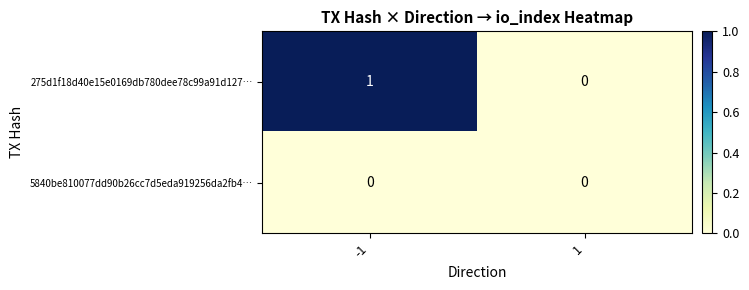

Reading right to left, transcribe all the data shown in this chart.

275d1f18d40e15e0169db780dee78c99a91d127…: 1=0	-1=1
5840be810077dd90b26cc7d5eda919256da2fb4…: 1=0	-1=0